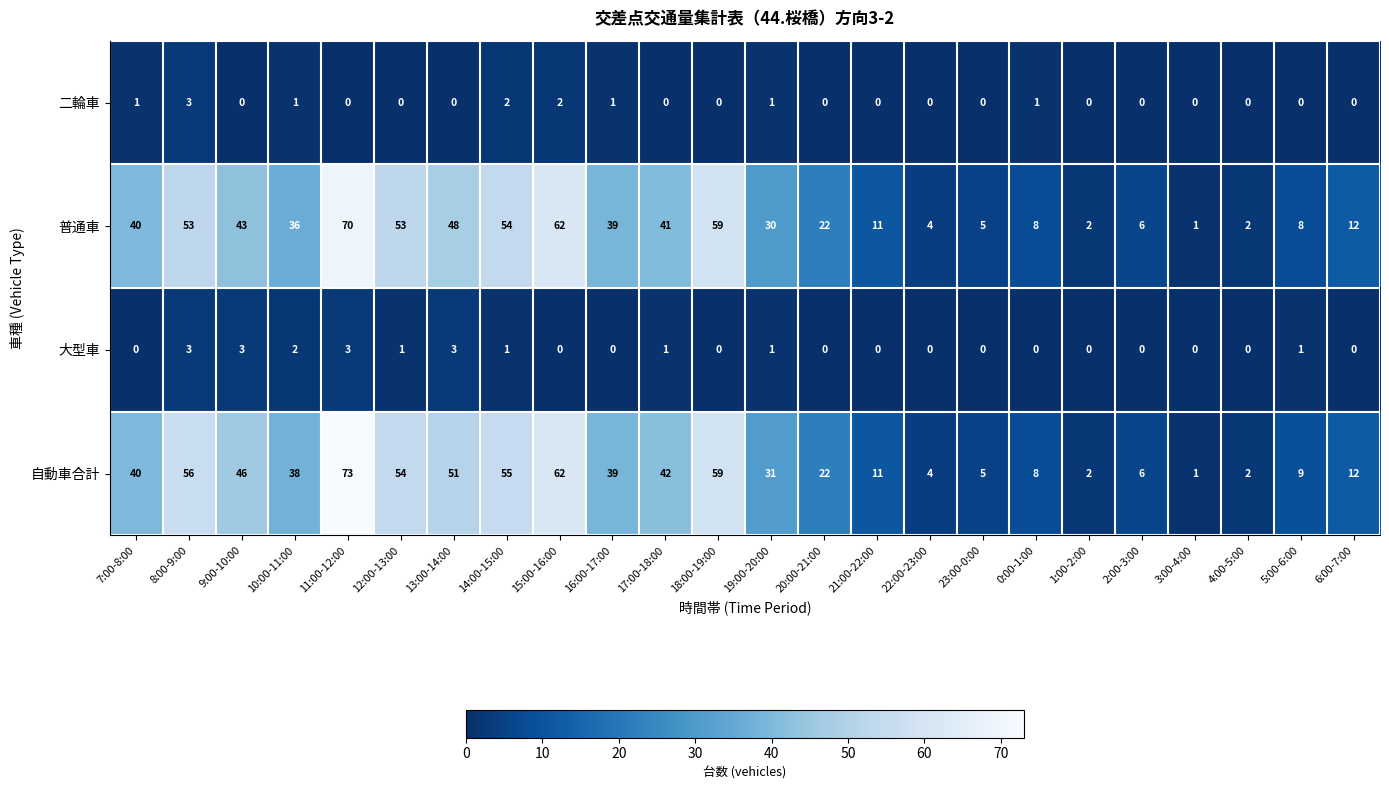

Which series has the largest total across all categories?

自動車合計